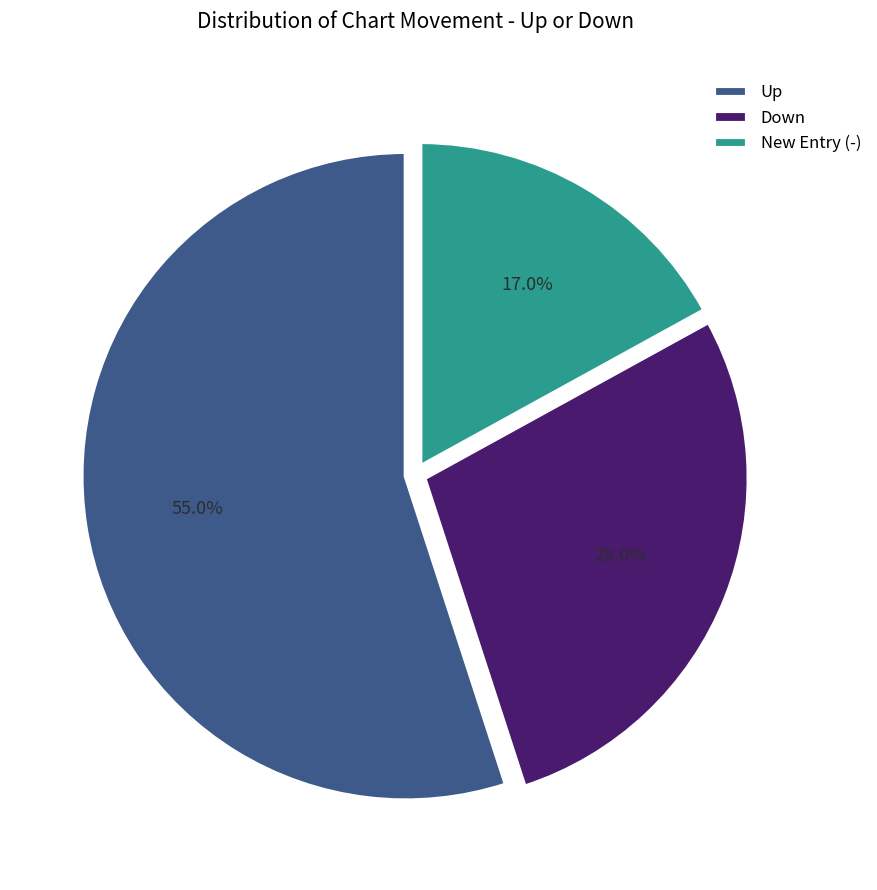

Which slice is the largest?

Up